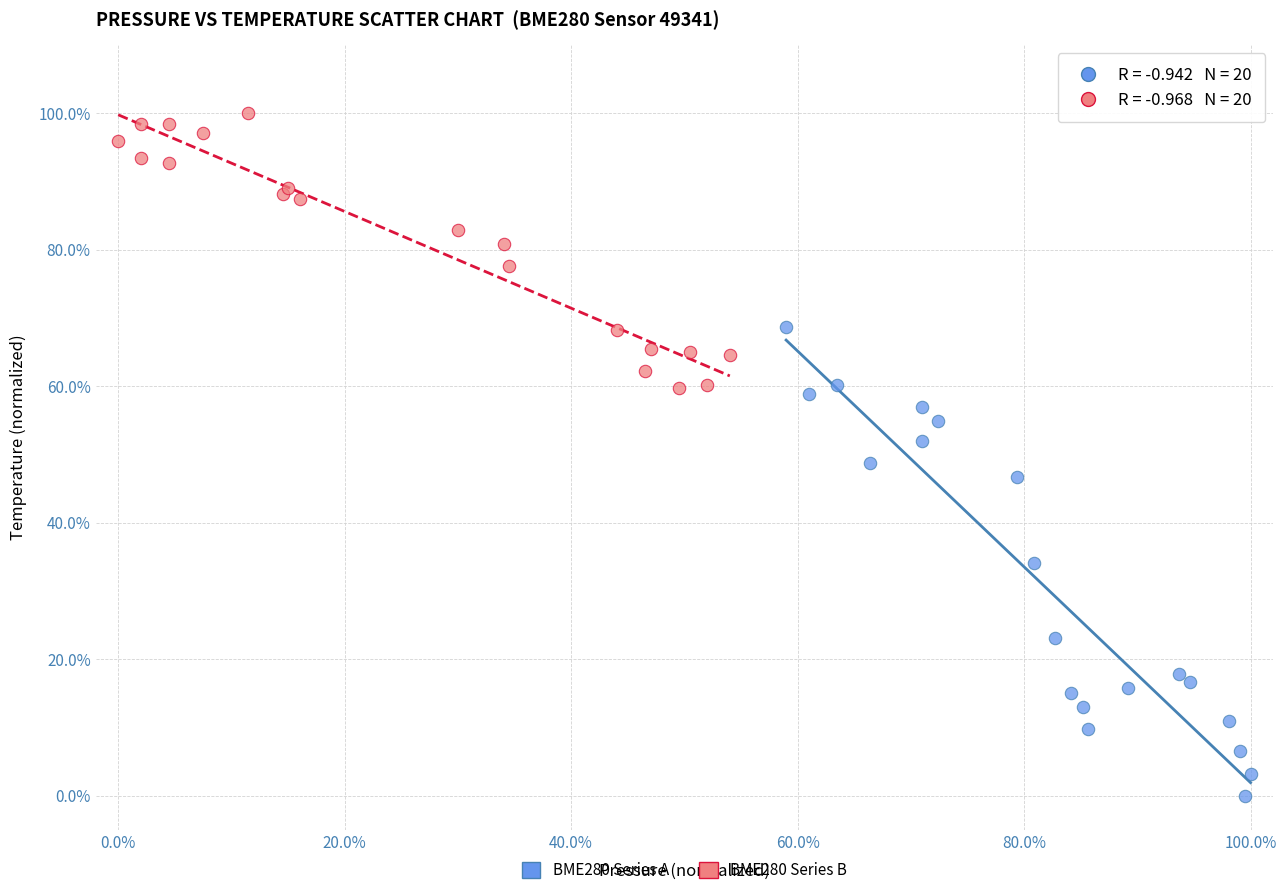

Which series contains the lowest Y value?

BME280 Series A